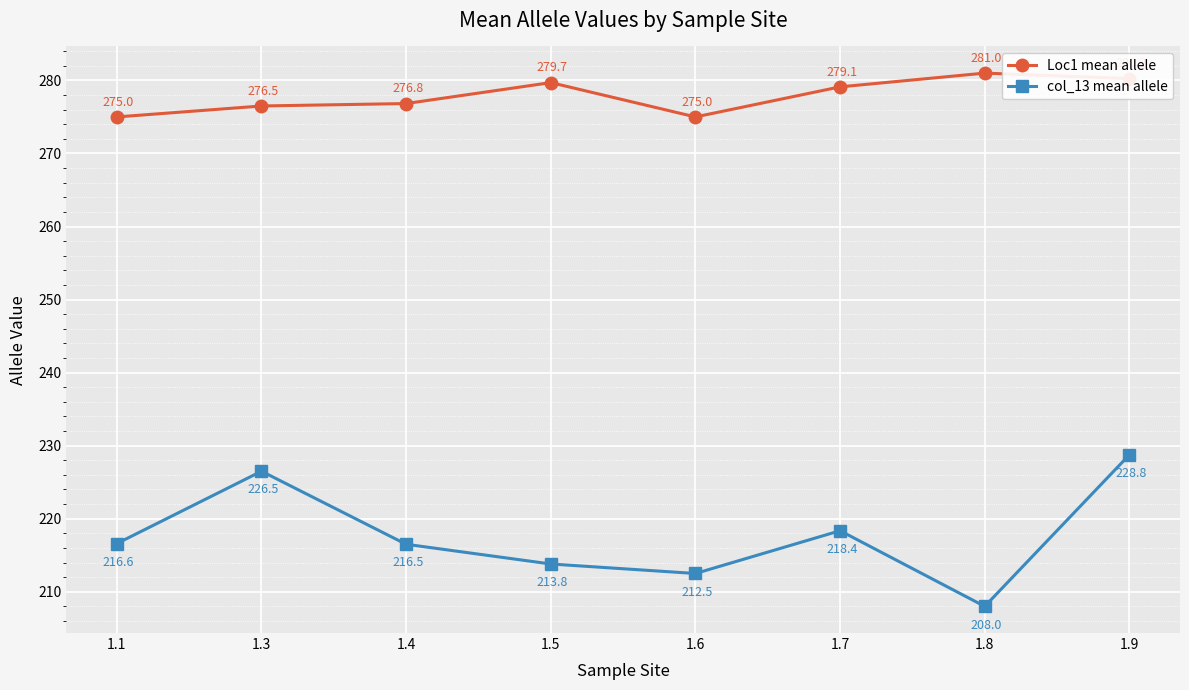

At which label does col_13 mean allele reach its minimum?

1.8